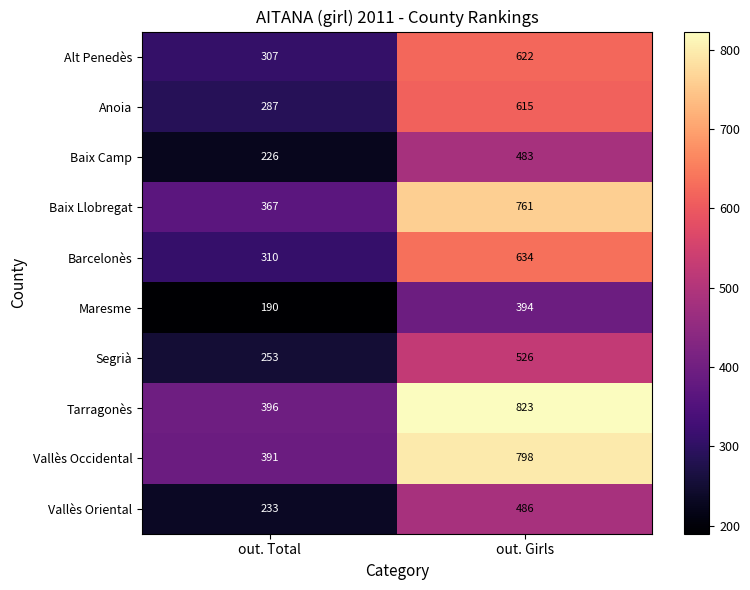

What is the difference between the Baix Camp values at out. Girls and out. Total?

257